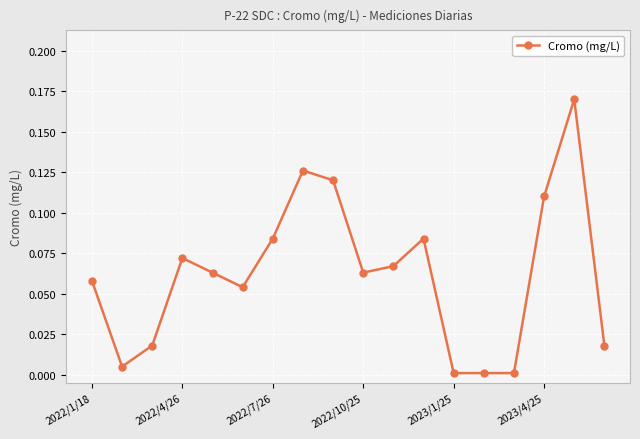

What is the sum of all values?

1.1